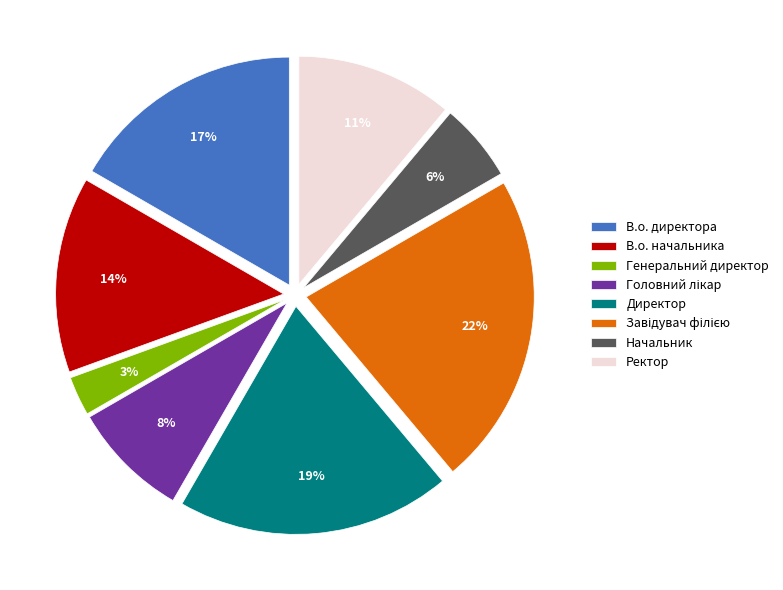

Does Генеральний директор account for over 50% of the chart?

No